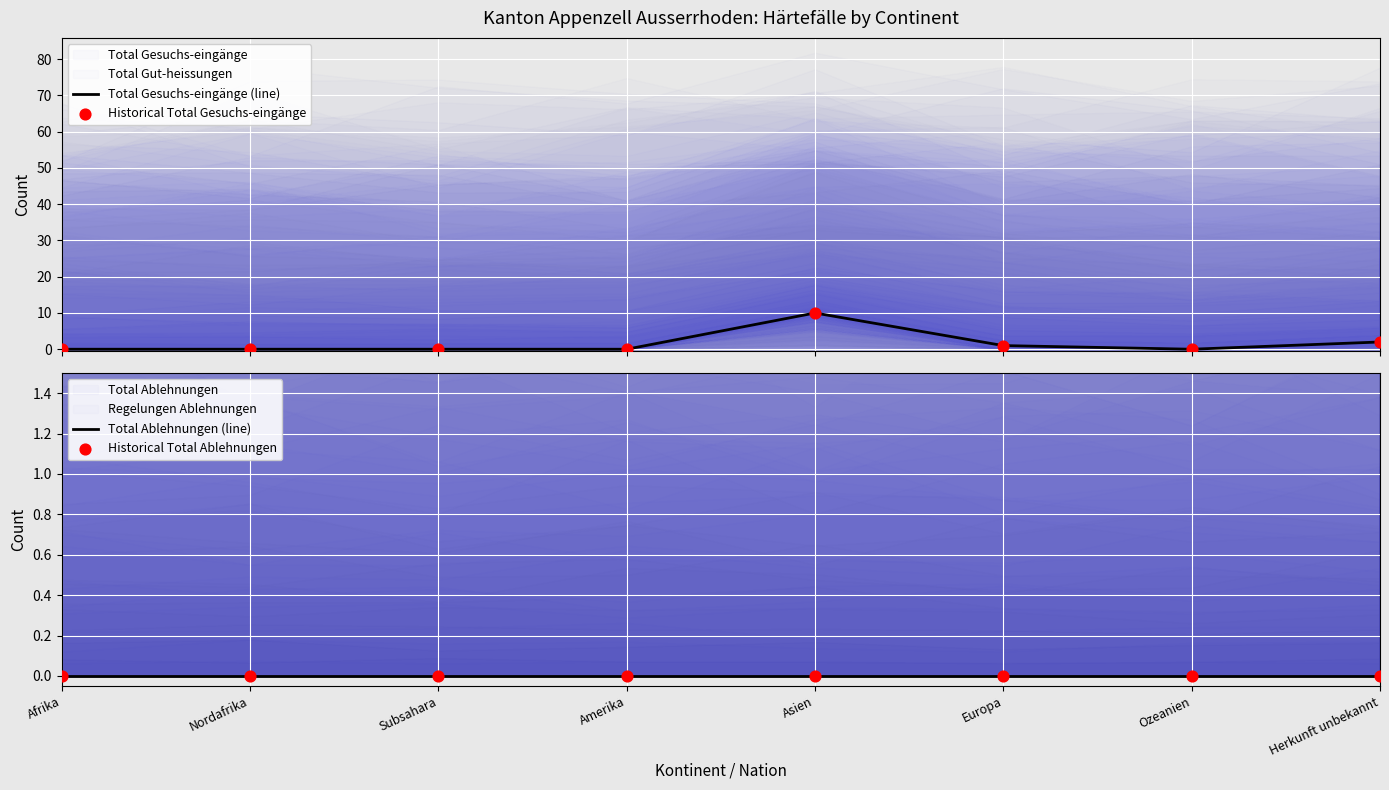

Which series contains the highest Y value?

Total Gesuchs-eingänge (line)